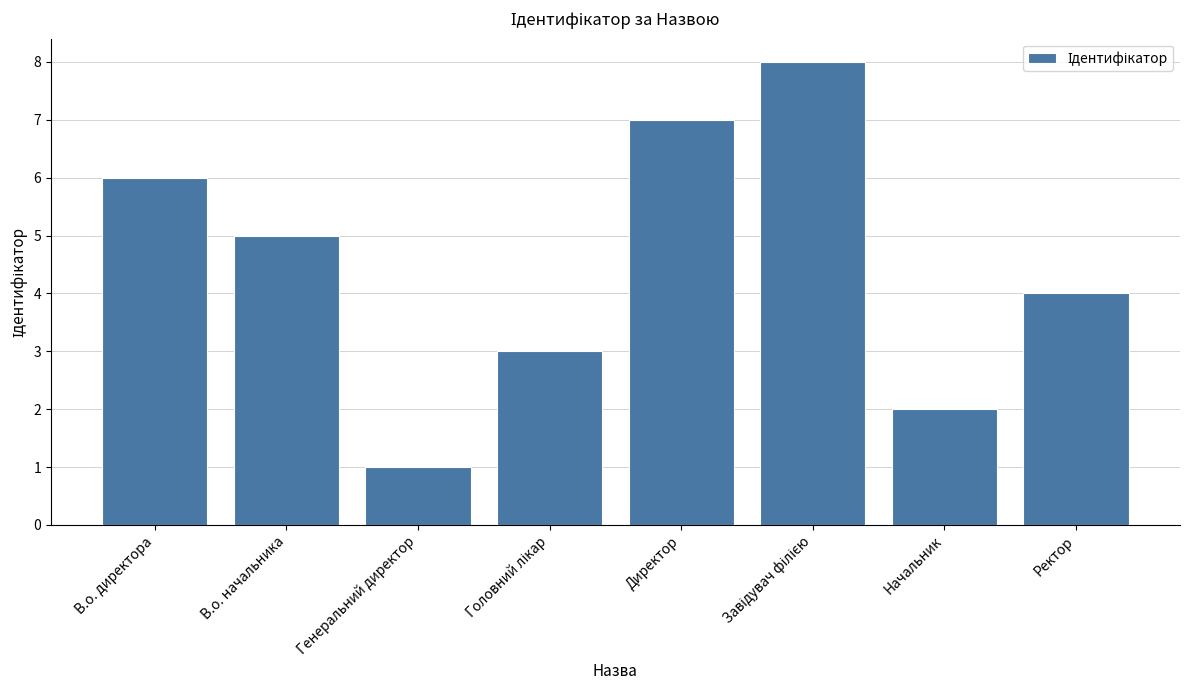

Which has a higher value, Ректор or Начальник?

Ректор